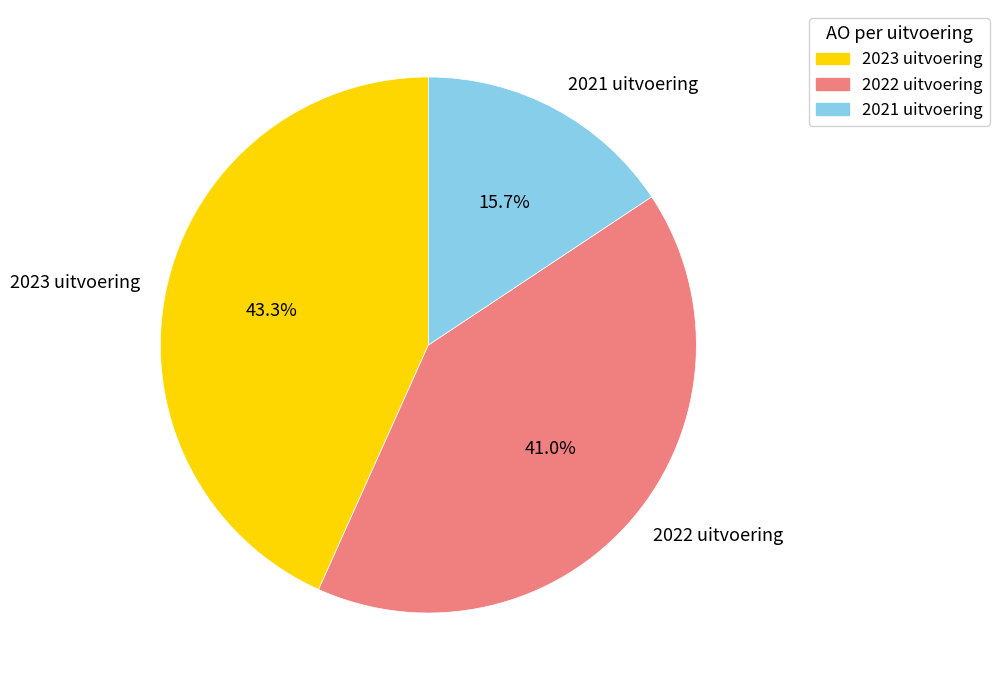

Count the number of slices in the pie.

3